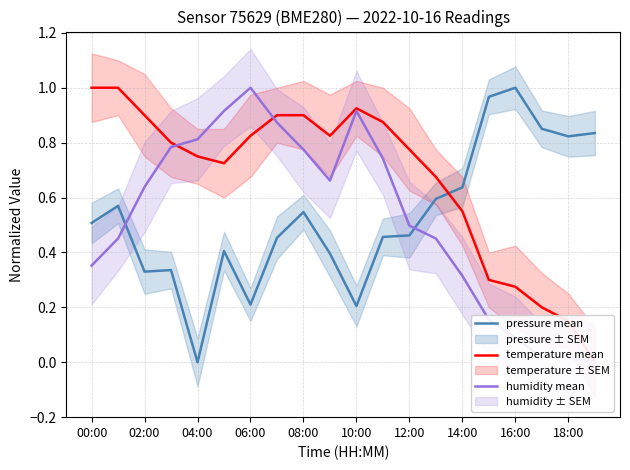

How many intersections are there between temperature mean and humidity mean?

2